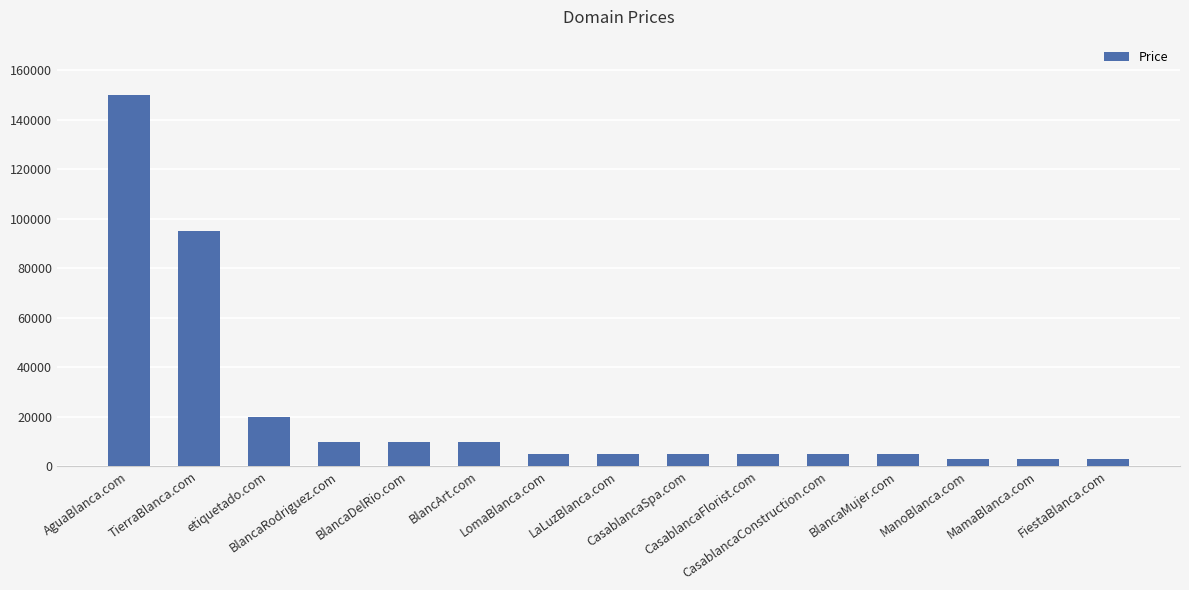

Reading left to right, list all the values displayed in this chart.

149888	94888	19888	9888	9888	9888	4888	4888	4888	4888	4888	4888	2888	2888	2888